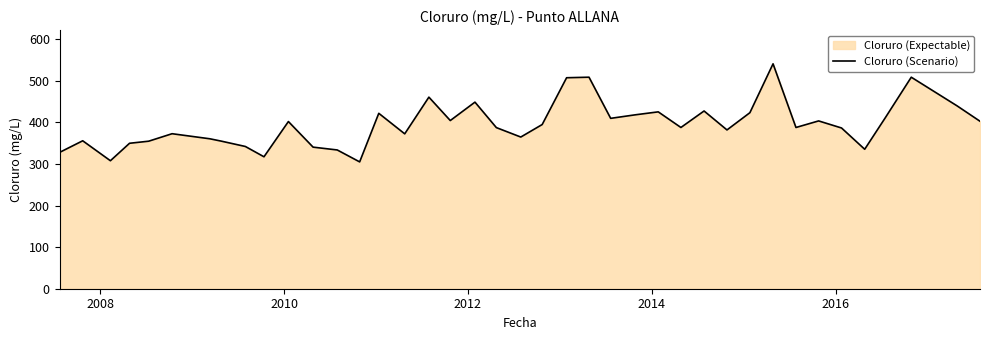

How many categories are shown in the chart?

40